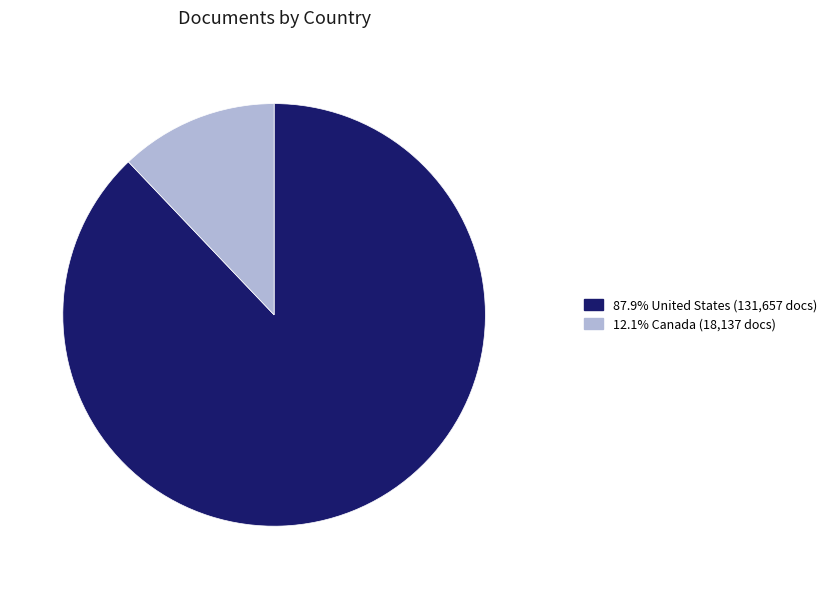

Is there any slice that represents more than half of the pie?

Yes